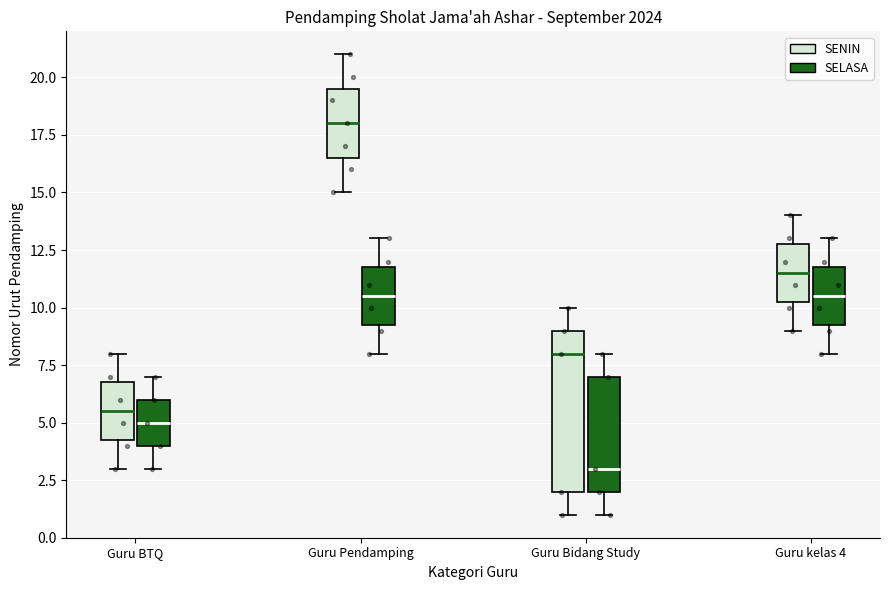

Which box's median line is the lowest?

Guru Bidang Study (SELASA)